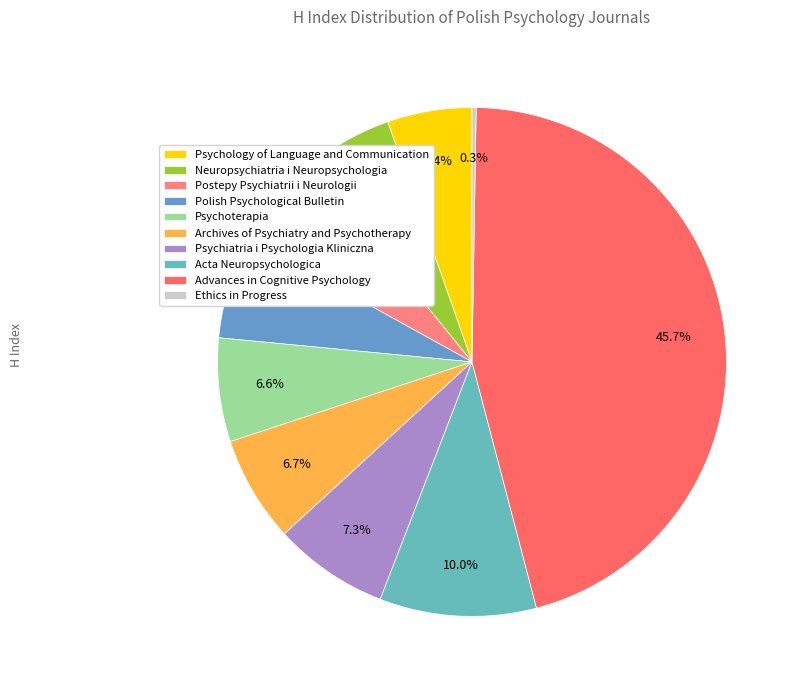

How many slices are in this pie chart?

10